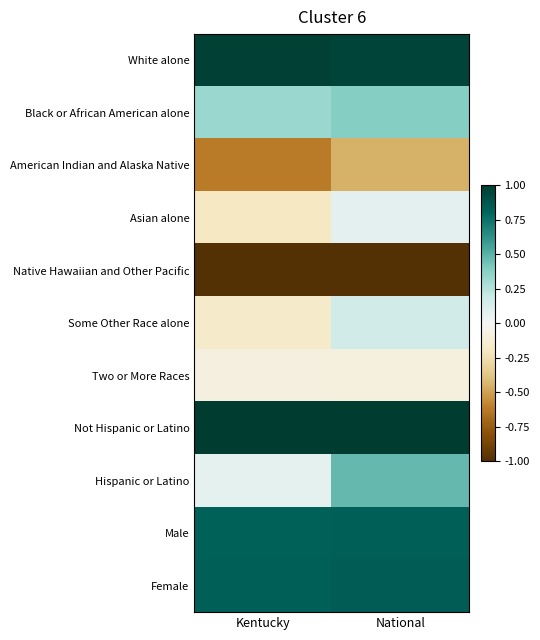

What is the spread (max minus min) of values at National?

2.0